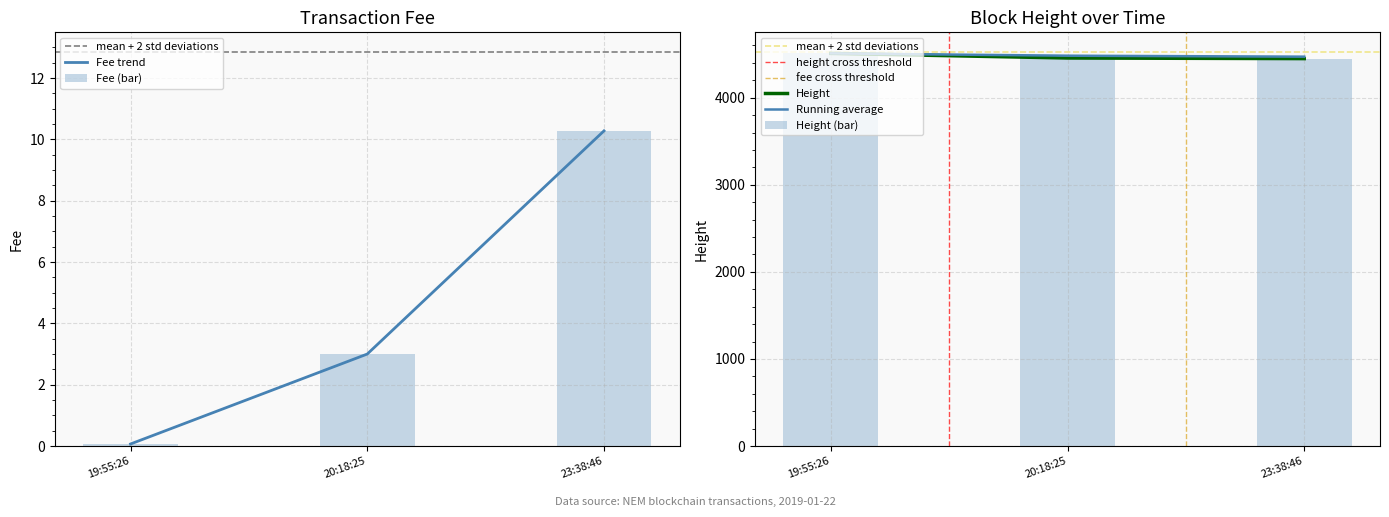

Count the Height values in the range 4449 to 4509.

3